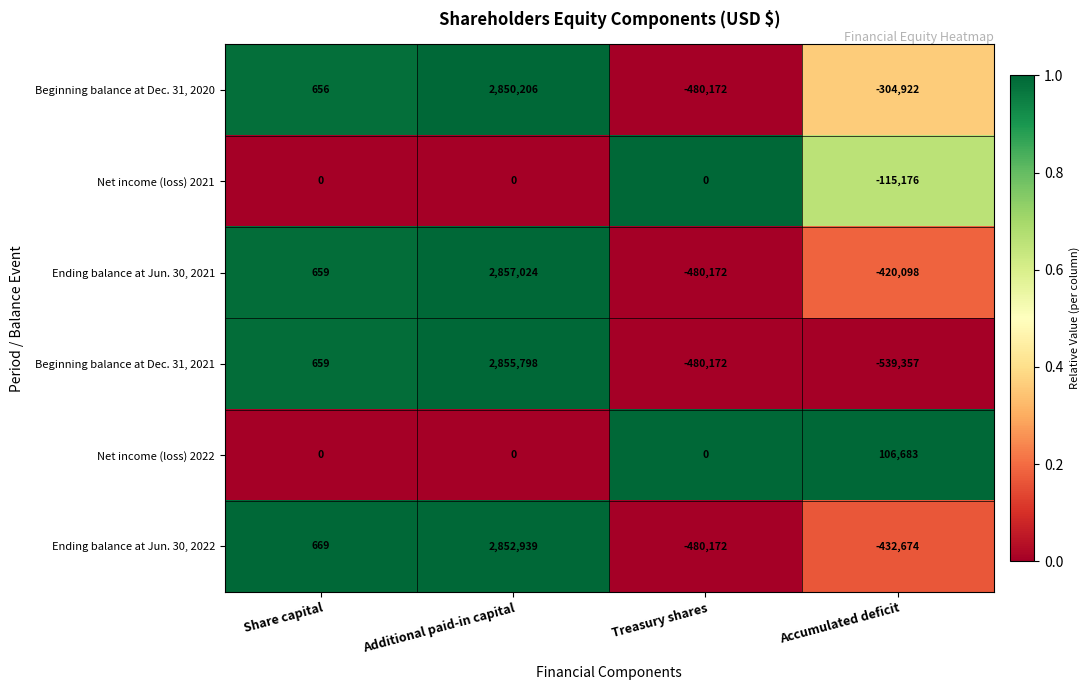

Rank the series by their maximum value, from highest to lowest.

Ending balance at Jun. 30, 2021, Beginning balance at Dec. 31, 2021, Ending balance at Jun. 30, 2022, Beginning balance at Dec. 31, 2020, Net income (loss) 2022, Net income (loss) 2021